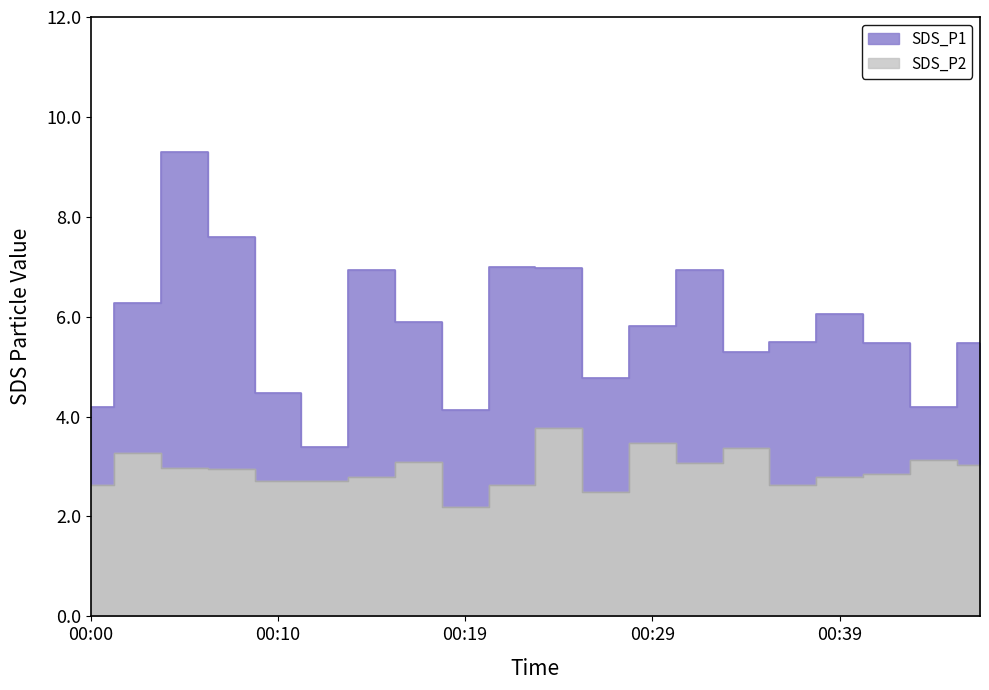

True or false: SDS_P2 and SDS_P1 cross at least once.

False